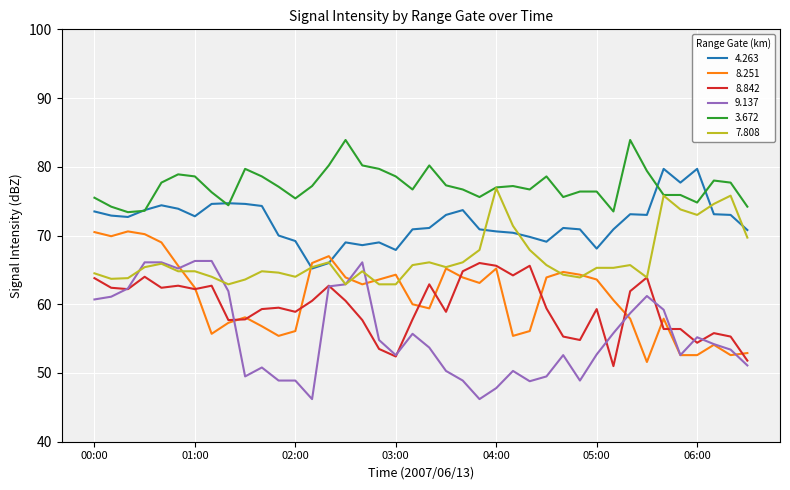

True or false: 8.842 and 3.672 cross at least once.

False